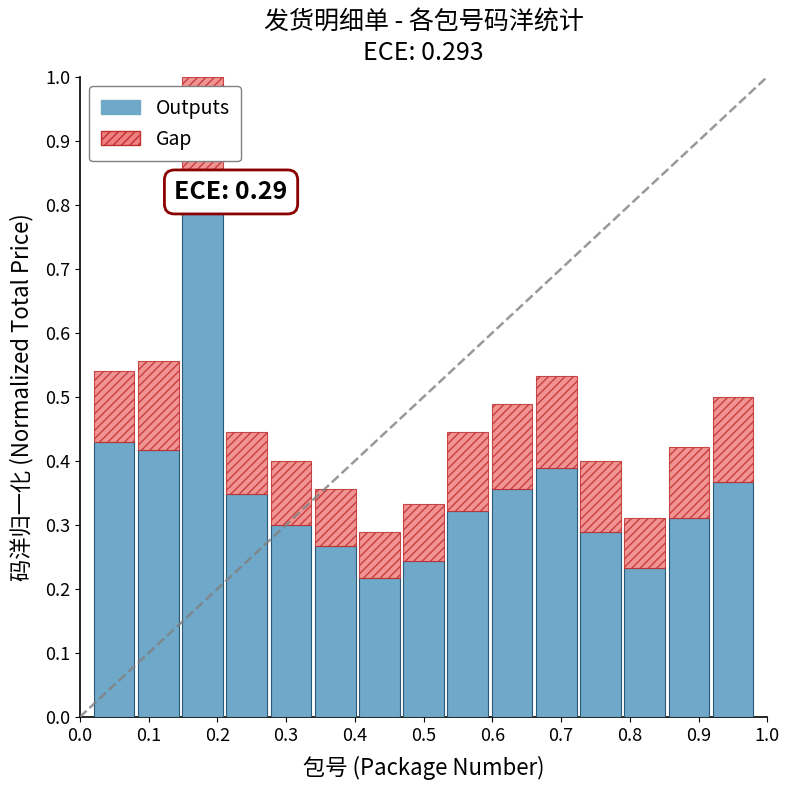

Count the Outputs values in the range 0 to 1.

15